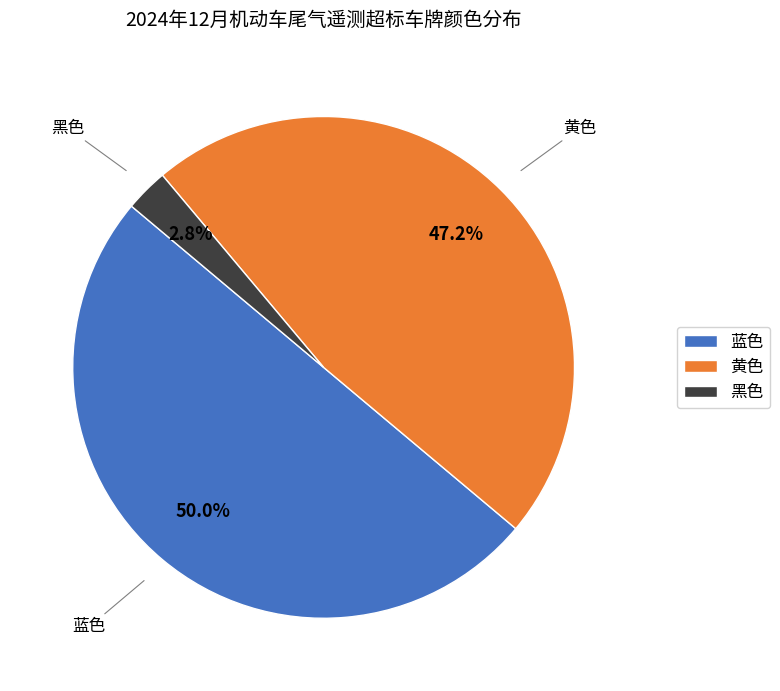

True or false: 蓝色 accounts for 50% of the total.

True